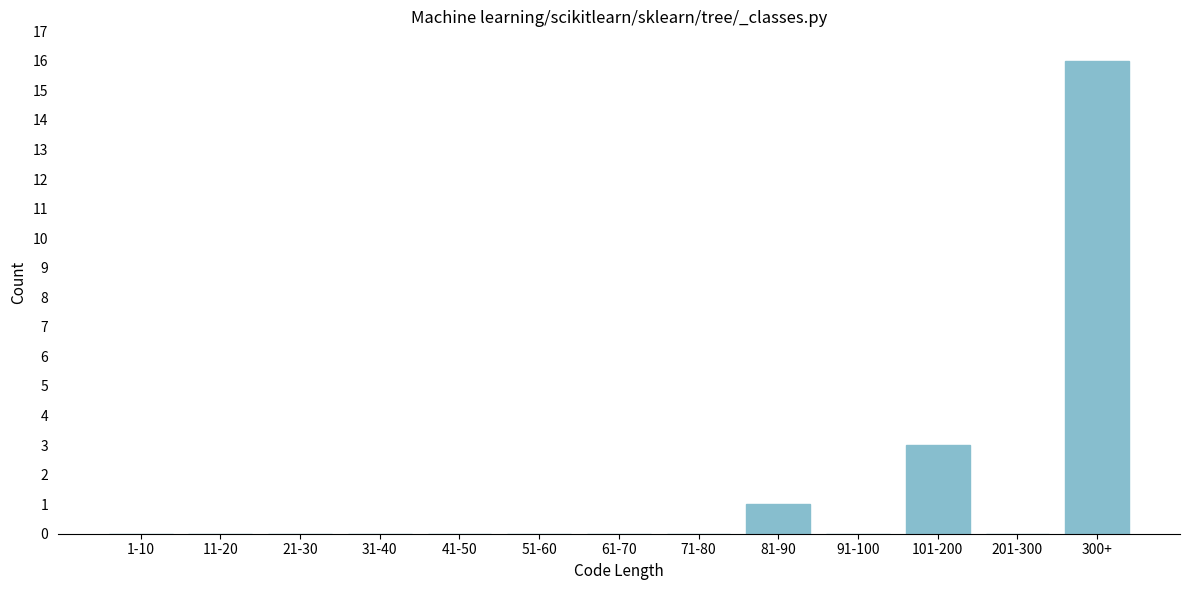

Reading left to right, what are all the values shown in this chart?

1-10=0	11-20=0	21-30=0	31-40=0	41-50=0	51-60=0	61-70=0	71-80=0	81-90=1	91-100=0	101-200=3	201-300=0	300+=16